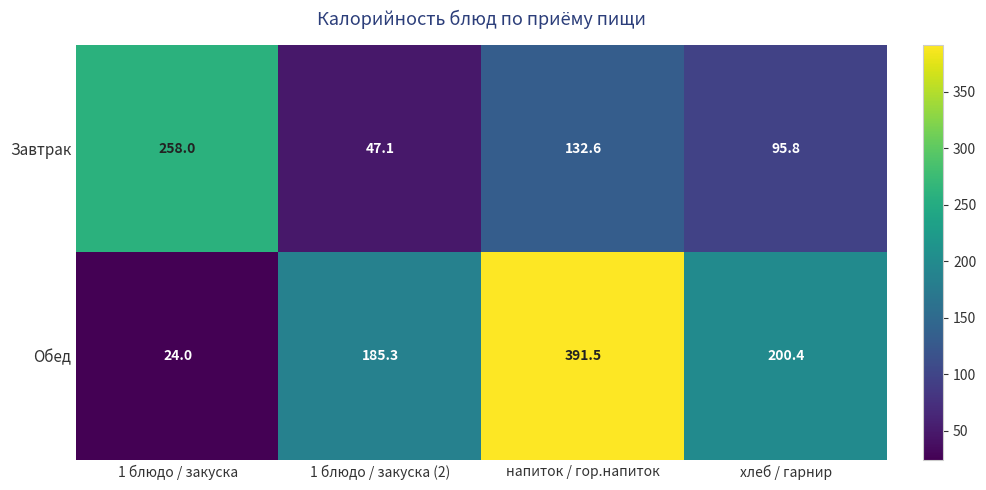

How many distinct data groups are displayed?

2